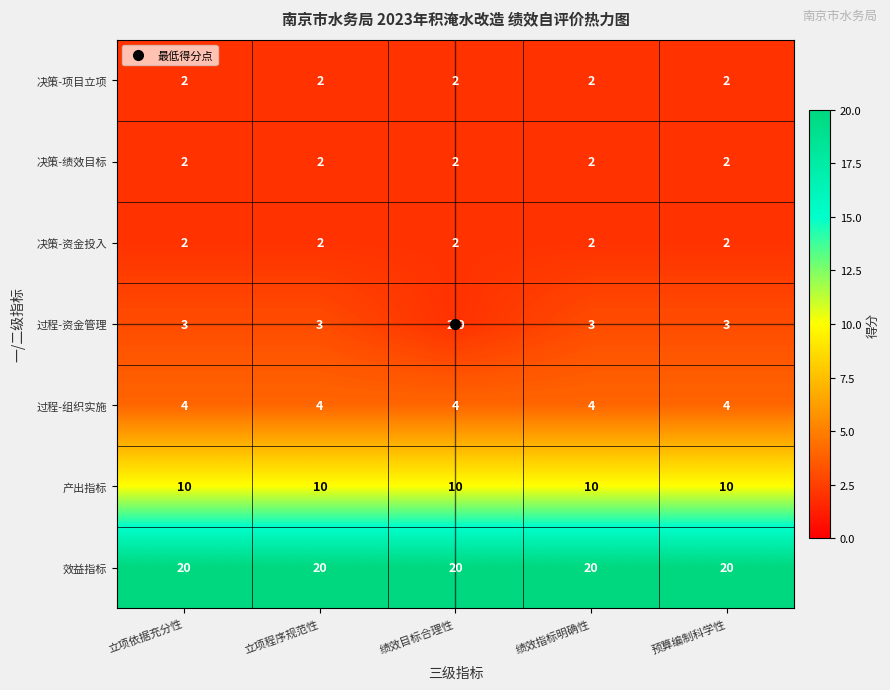

Count the 过程-资金管理 values in the range 3 to 4.

4